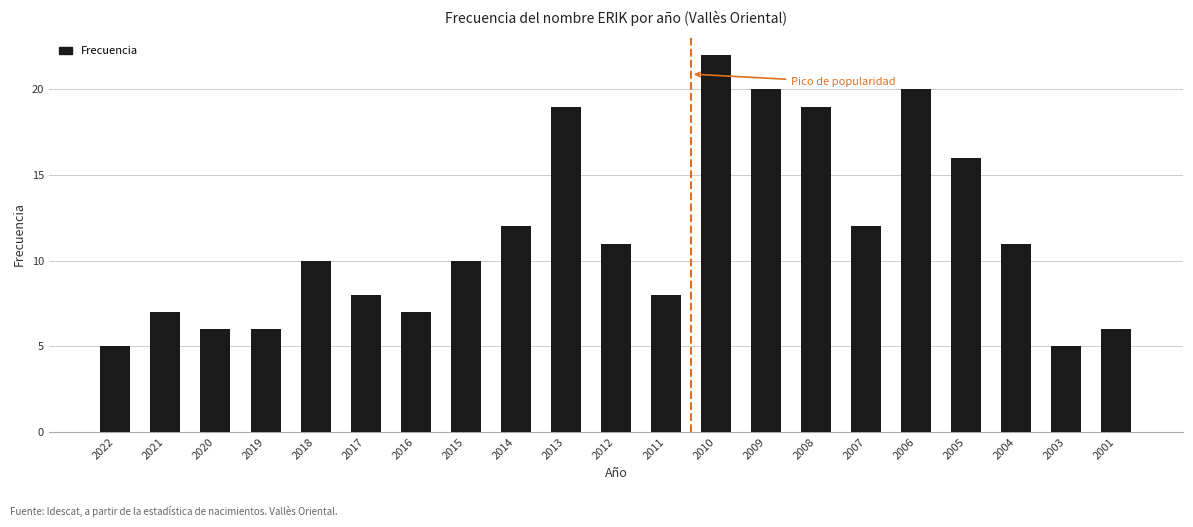

Count the number of data series in this chart.

1